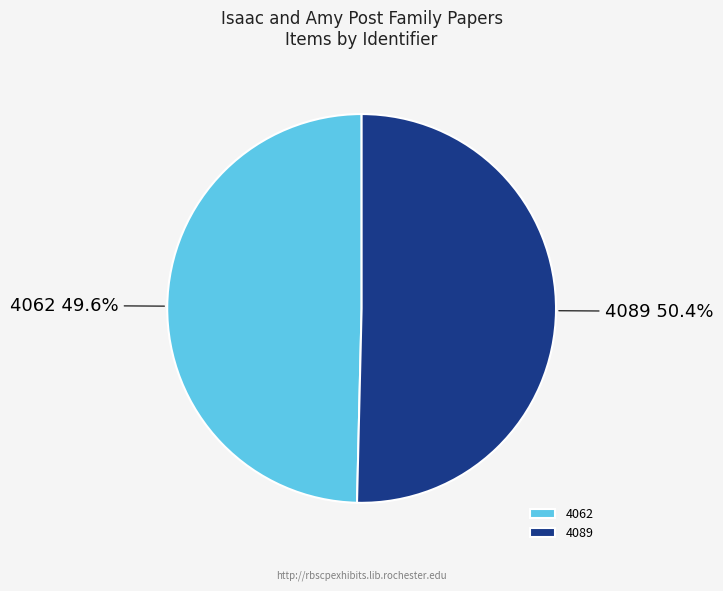

Count the number of slices in the pie.

2